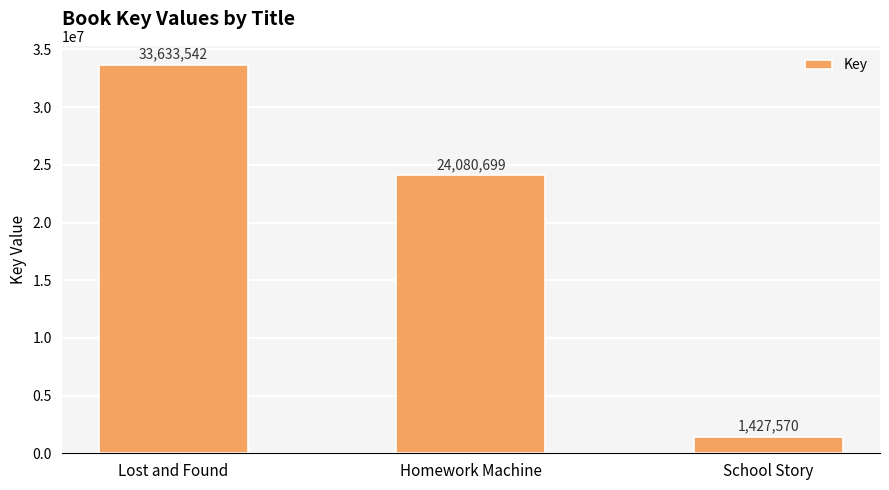

How many values are between 1427570 and 33633542?

3